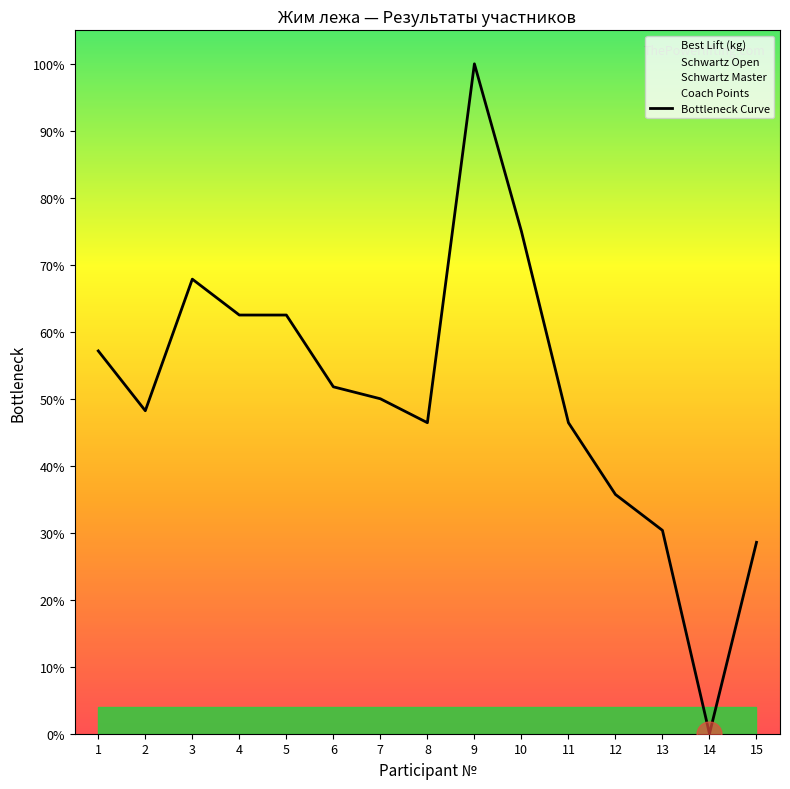

Reading left to right, what are all the values shown in this chart?

0.6	0.5	0.7	0.6	0.6	0.5	0.5	0.5	1.0	0.8	0.5	0.4	0.3	0.0	0.3